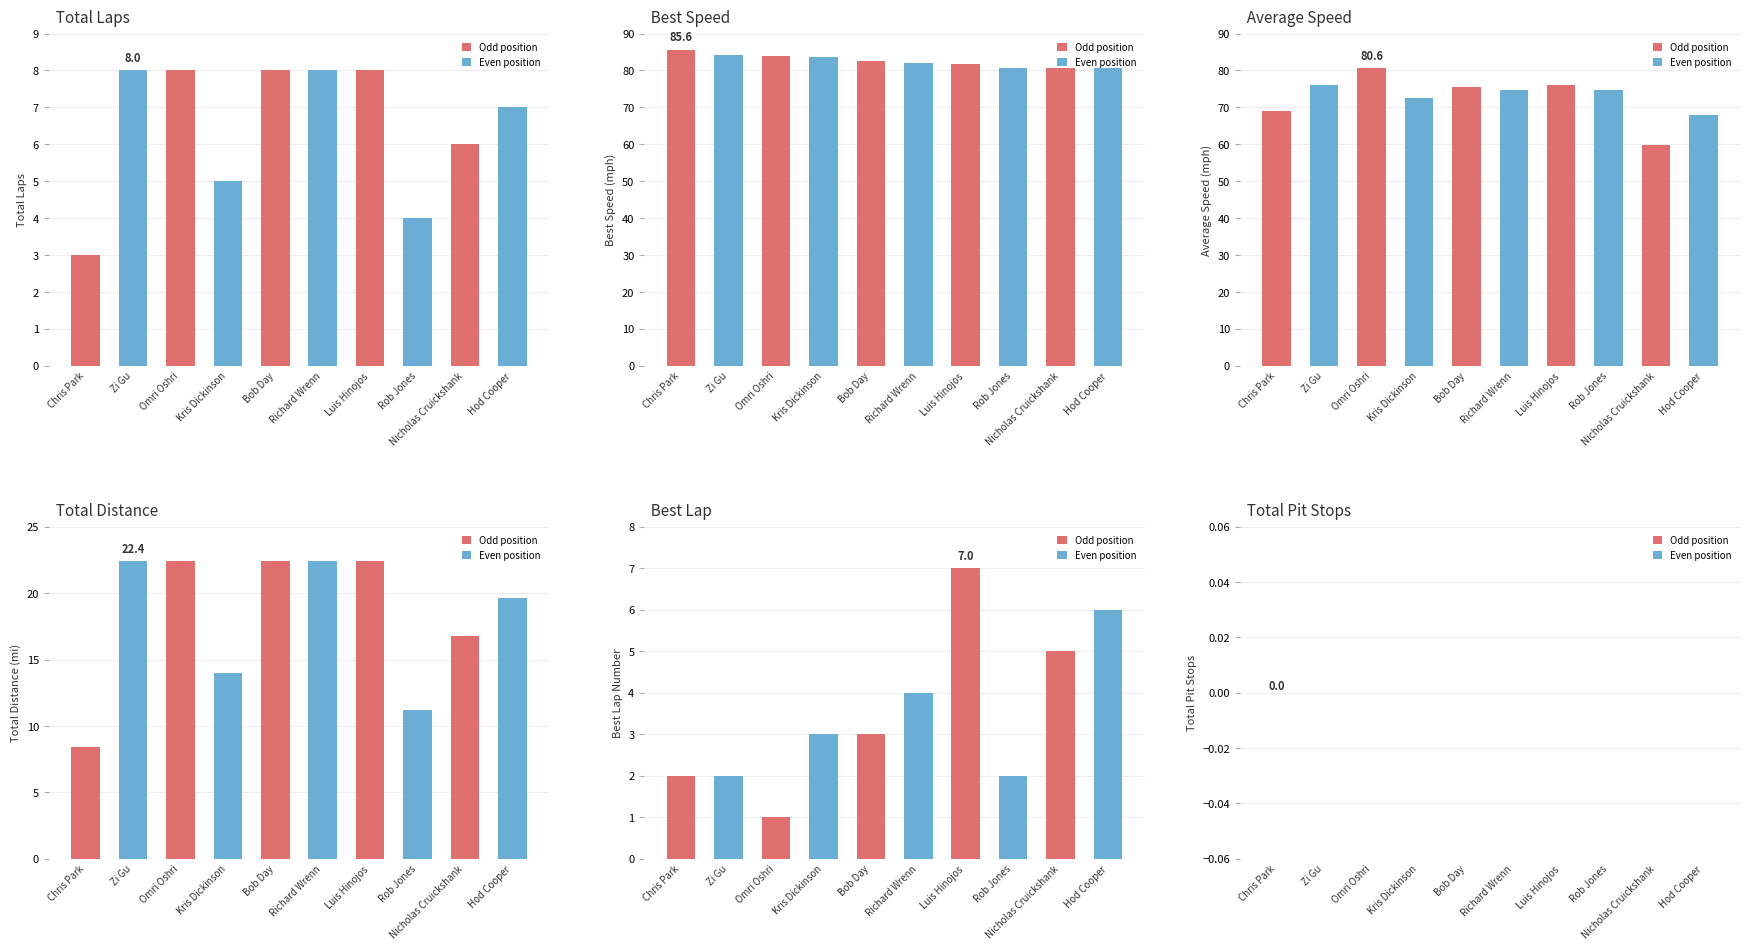

Between Rob Jones and Kris Dickinson, which is larger?

Kris Dickinson